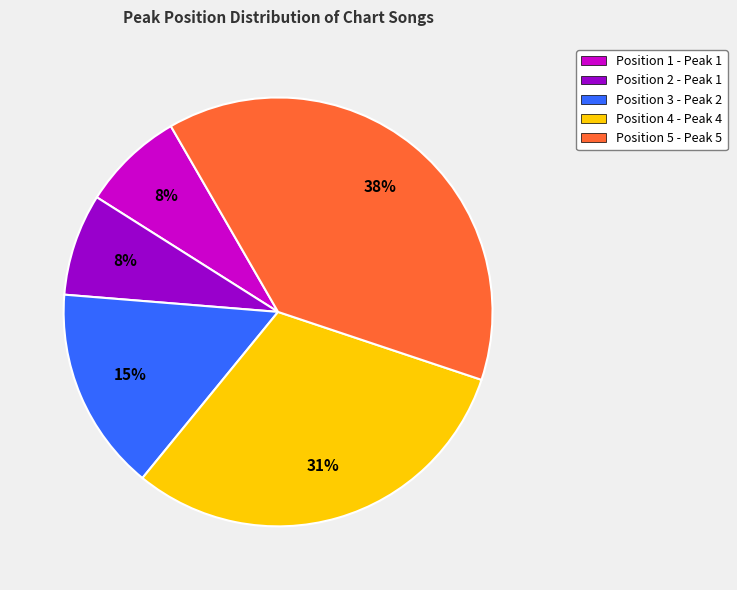

Combined, do Position 3 - Peak 2 and Position 1 - Peak 1 account for over 50%?

No